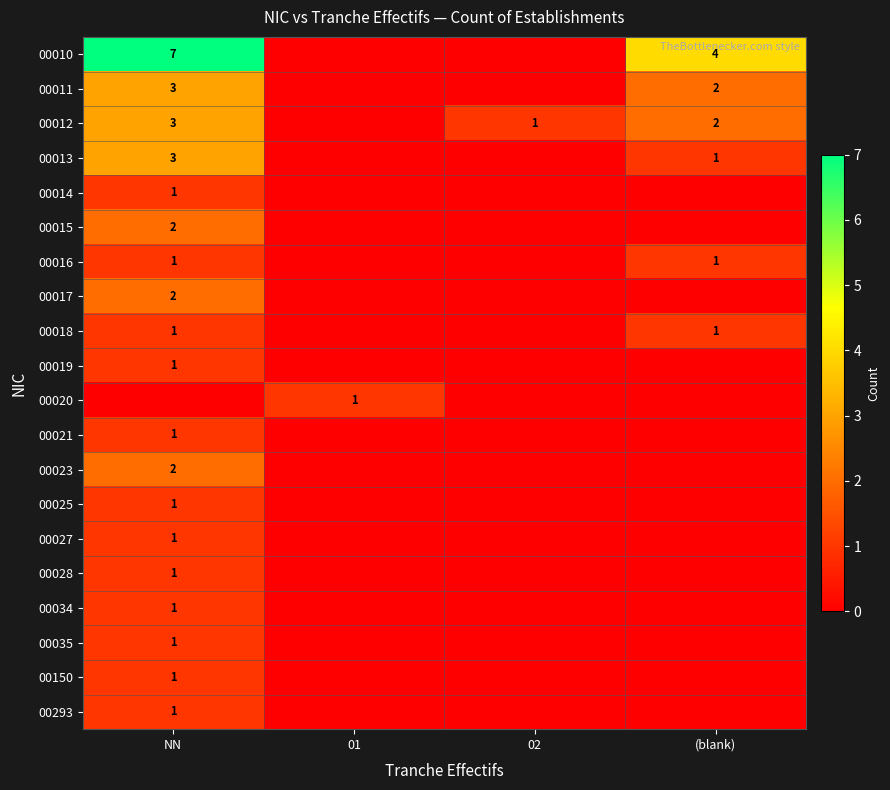

Is it true that 00027 equals 0 at NN?

False